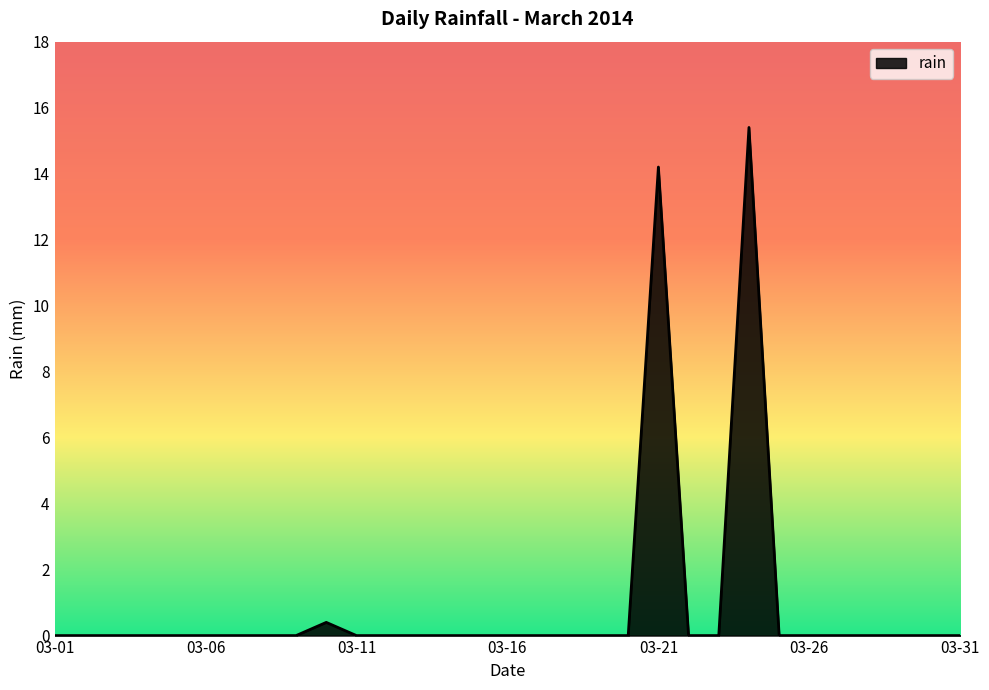

What is the maximum value shown in the chart?

15.4